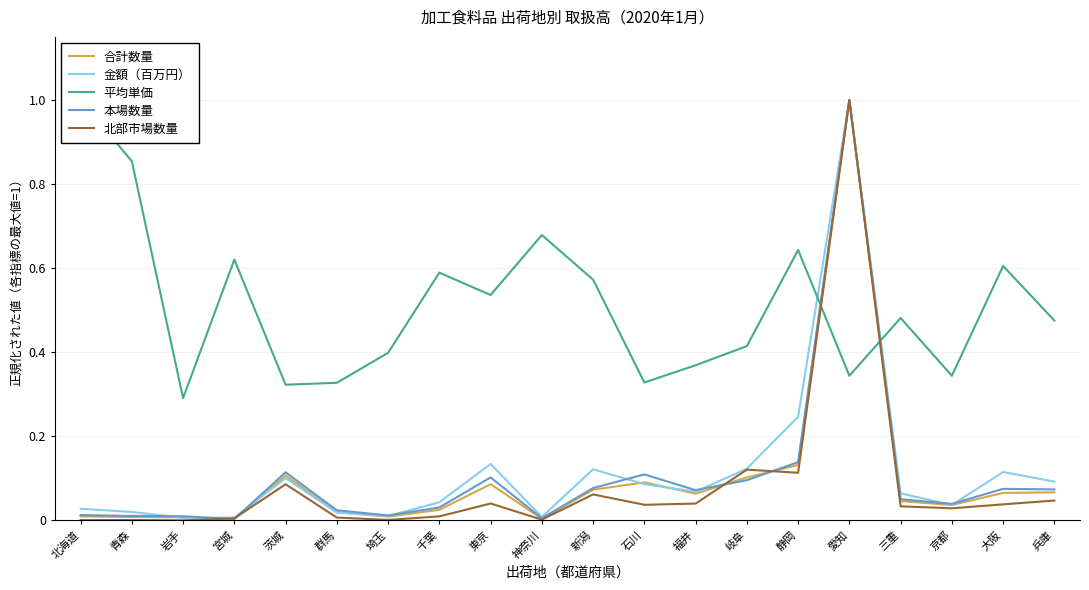

True or false: 北部市場数量 has more than 0 interior local peaks.

True